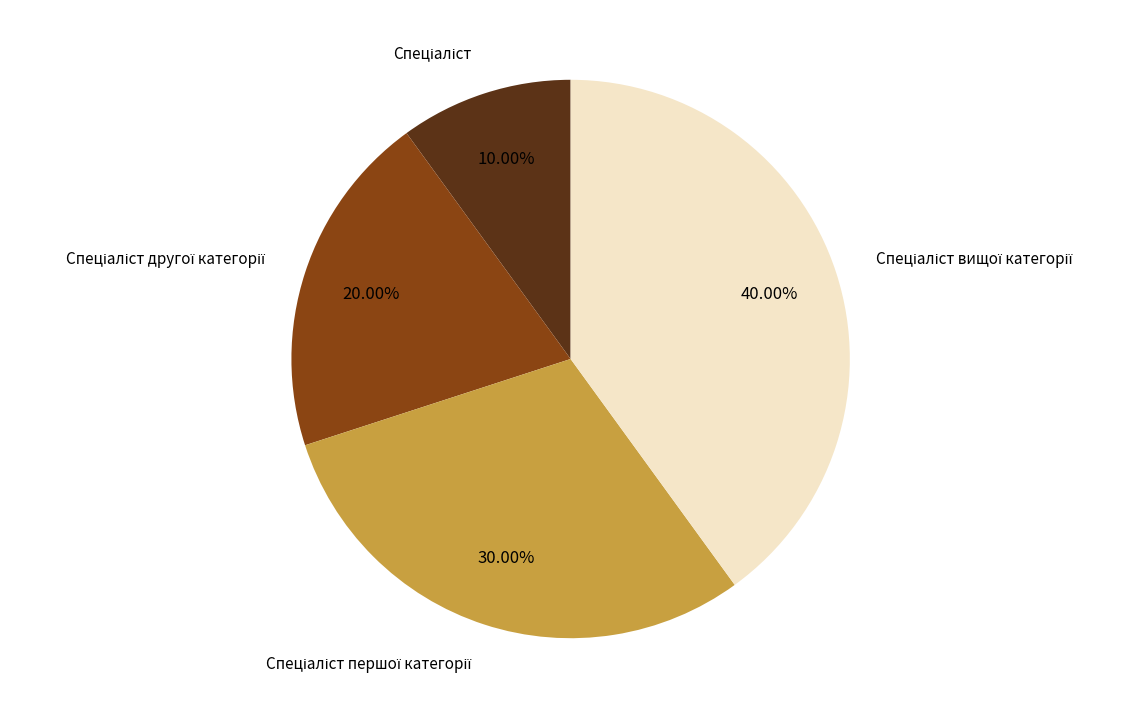

Is there a majority slice in this chart?

No